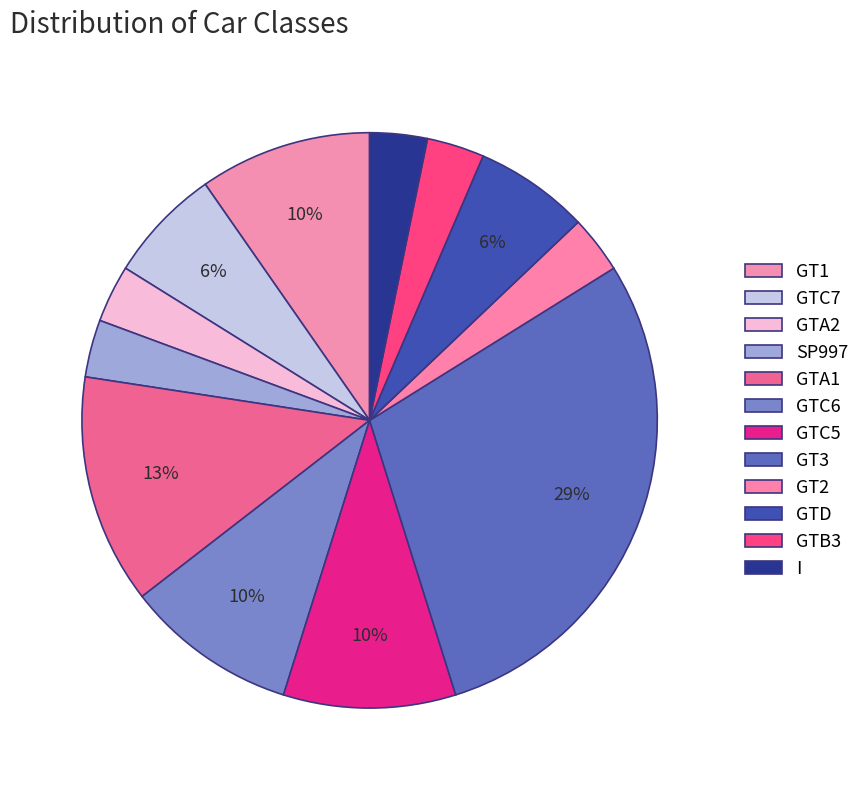

Do GT1 and GT3 together represent more than half of the pie?

No